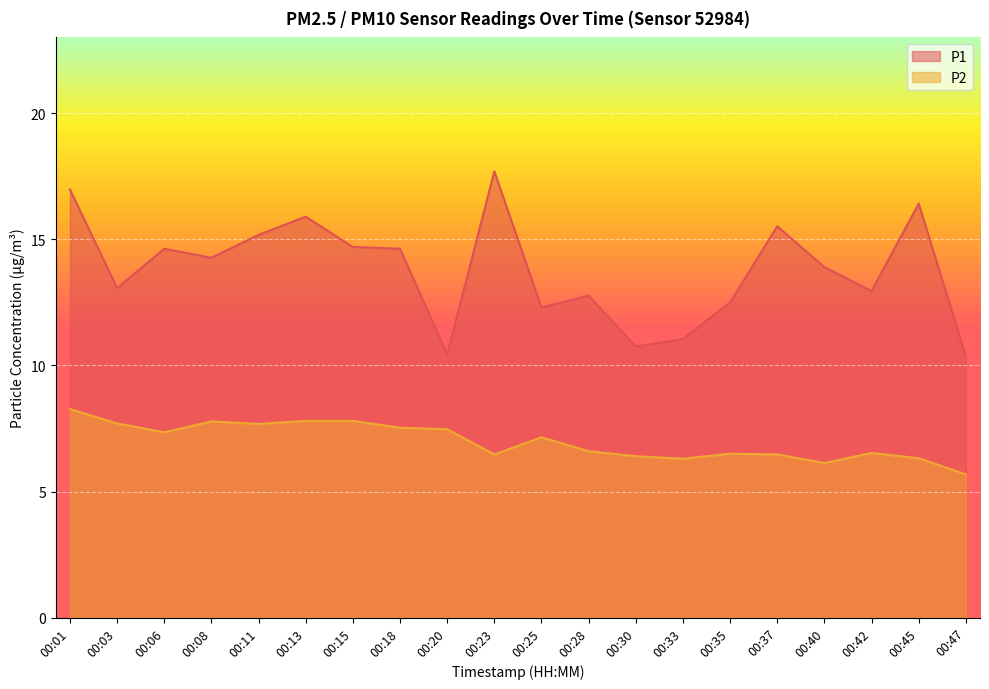

List the series in order of their peak value, lowest first.

P2, P1